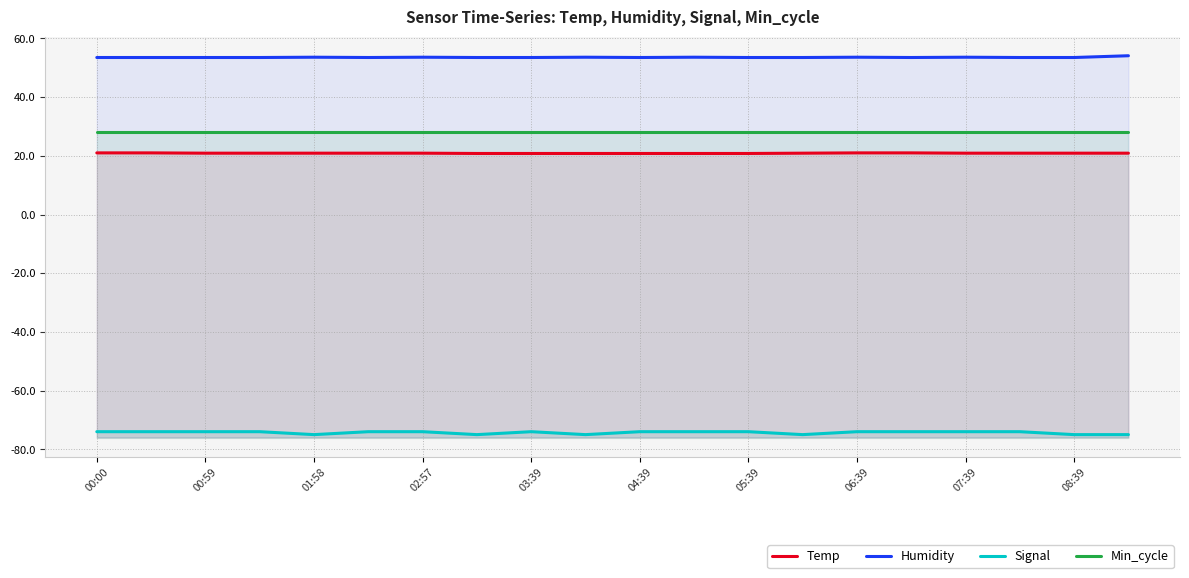

True or false: Humidity has more than 0 interior local peaks.

True